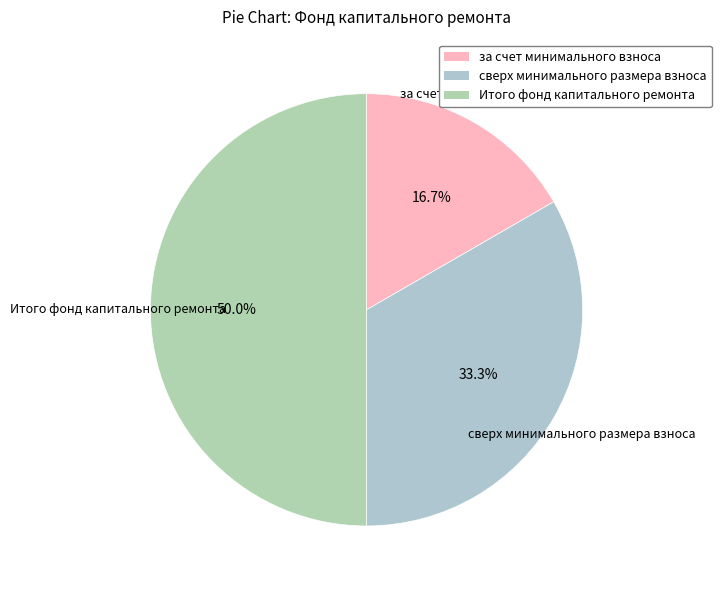

The Итого фонд капитального ремонта slice represents 57% of the pie. True or false?

False